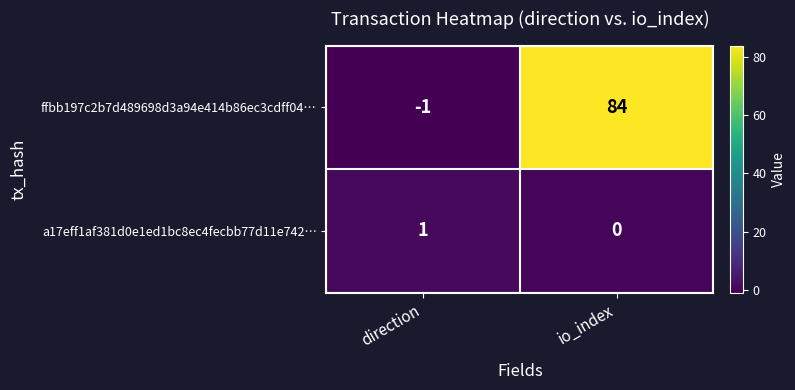

At which category does the chart reach its minimum across all series?

direction